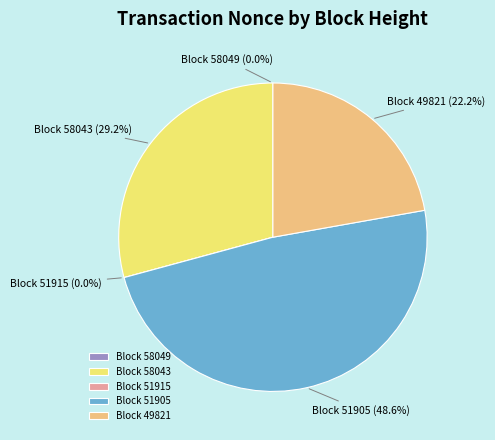

To the nearest percent, what is the combined percentage of 58043 (Nonce=10537) and 58049 (Nonce=1)?

29%